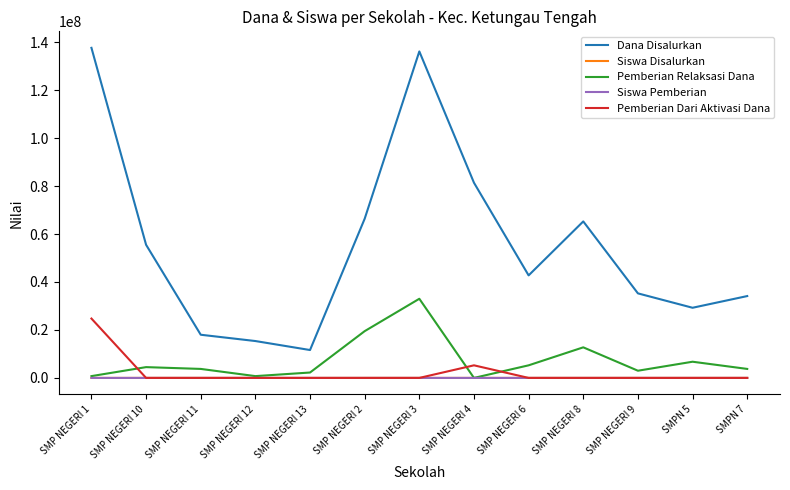

Where is the first local minimum for Pemberian Relaksasi Dana?

SMP NEGERI 12